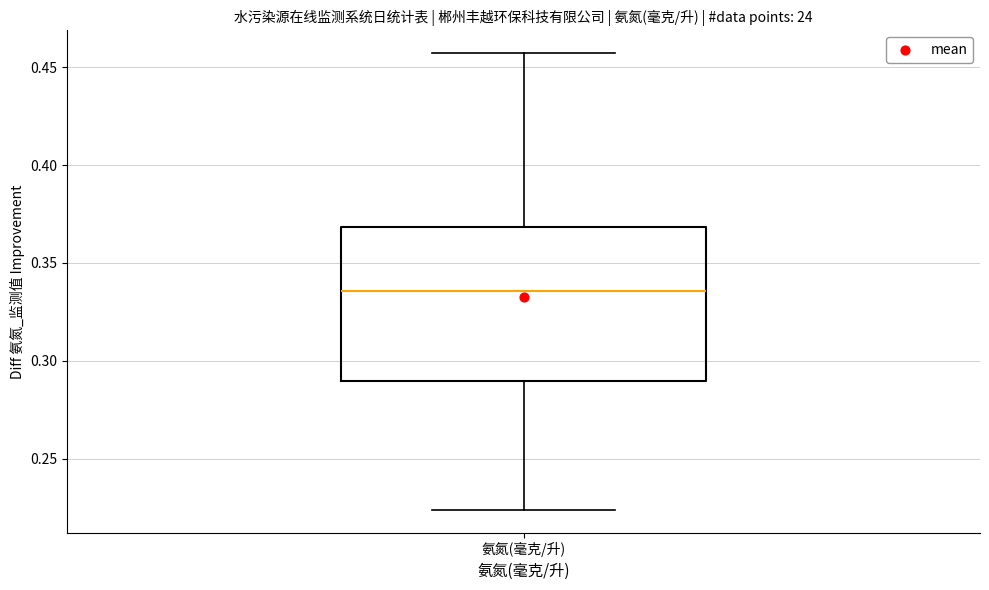

Read this box plot against the y-axis: the position of the median line, the range covered by the box, and the ends of both whiskers. The values are not printed on the chart, so give them approximately, as read against the axis.

median 0.335, box 0.290 to 0.370, whiskers 0.225 to 0.455